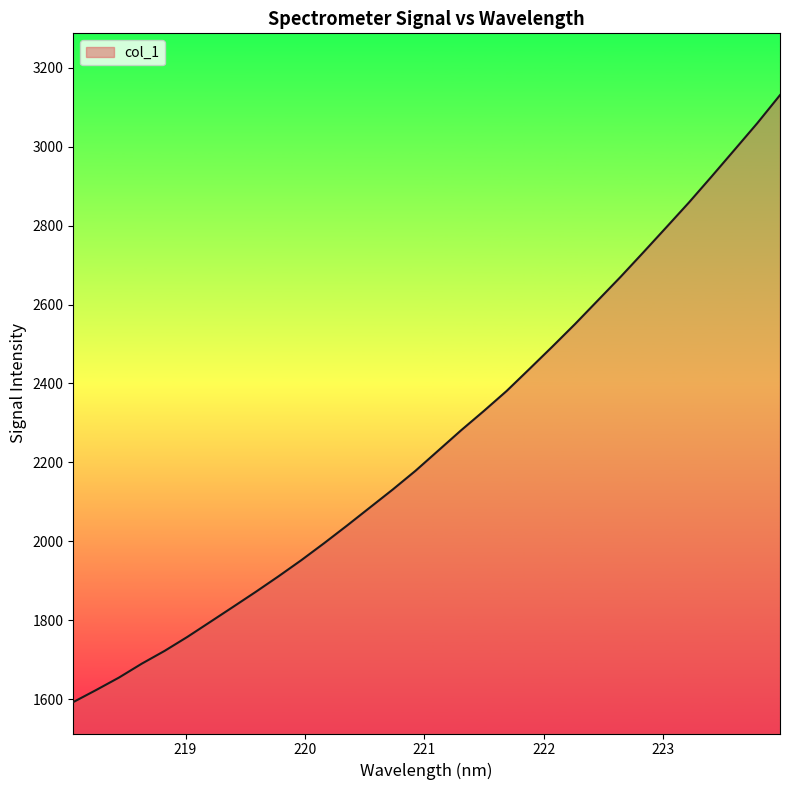

What is the difference between the maximum and minimum values?

1538.4